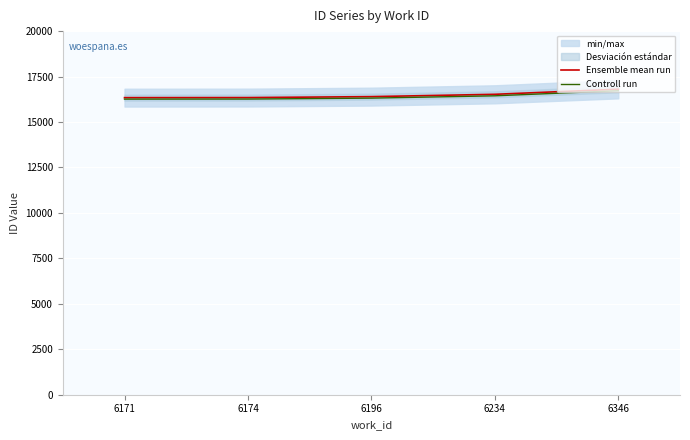

Rank the series at 6174 from highest to lowest value.

Ensemble mean run, Controll run